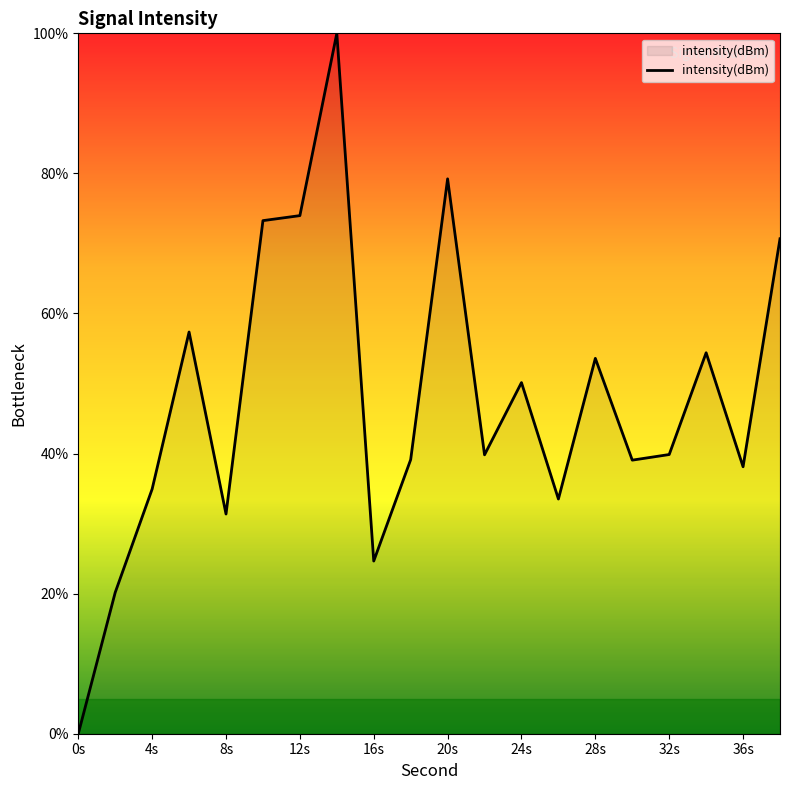

How many lines are shown in the chart?

1